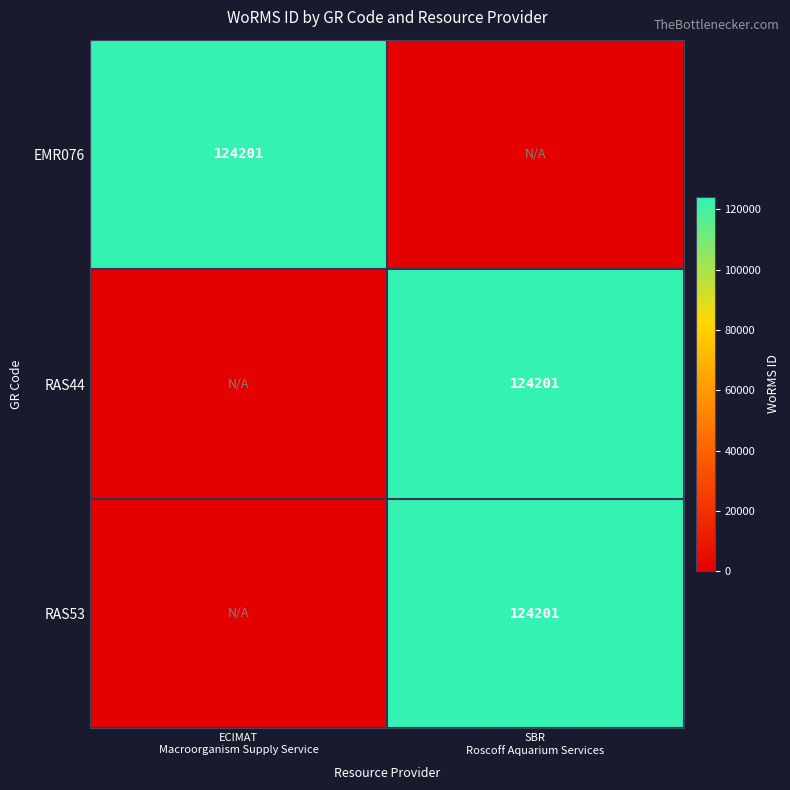

What is the average value of the EMR076 series?

62100